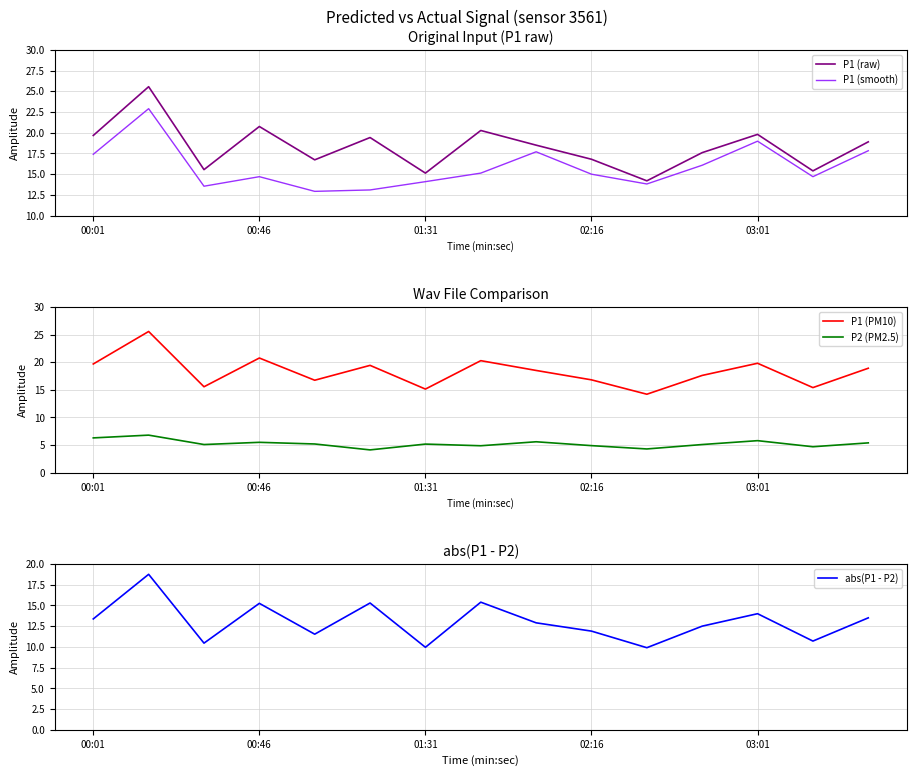

The P1 (raw) series shows 19.7 at 00:01. True or false?

True